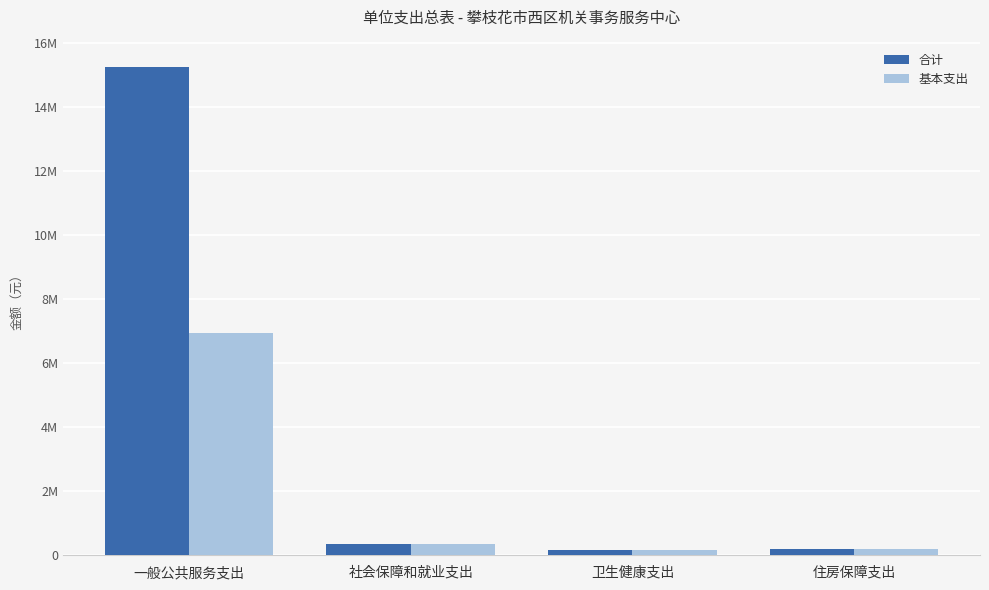

True or false: 合计 has a value of 15257000.8 at 一般公共服务支出.

True